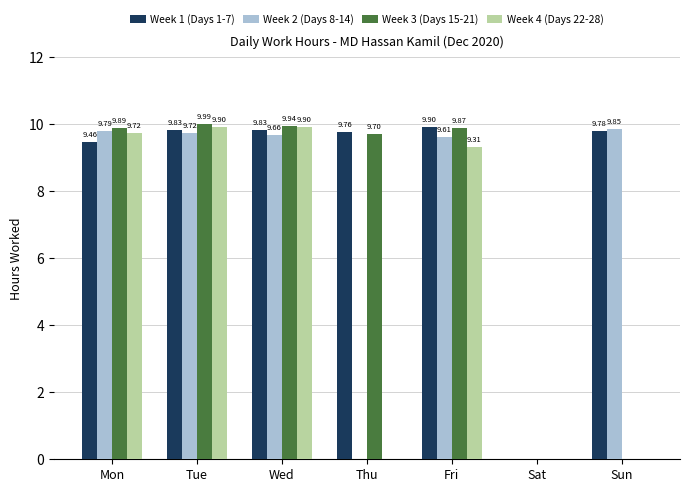

Which series changed the most between Tue and Sun?

Week 3 (Days 15-21)